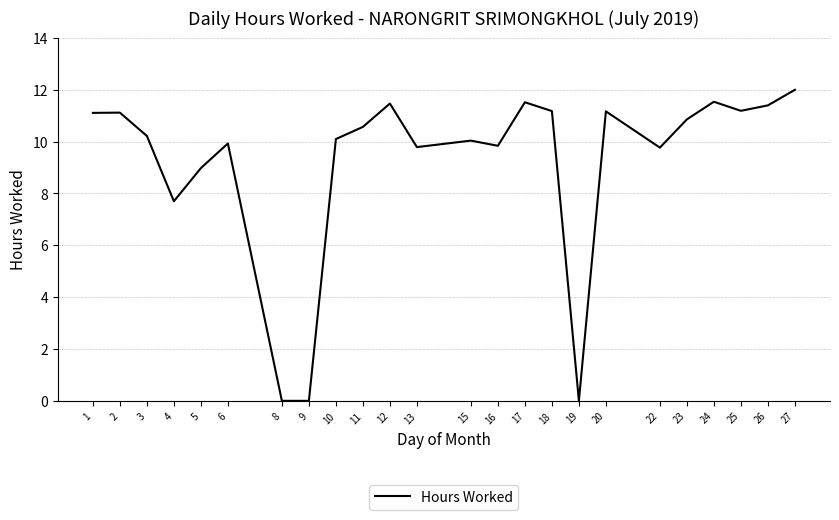

How many series are shown in this chart?

1